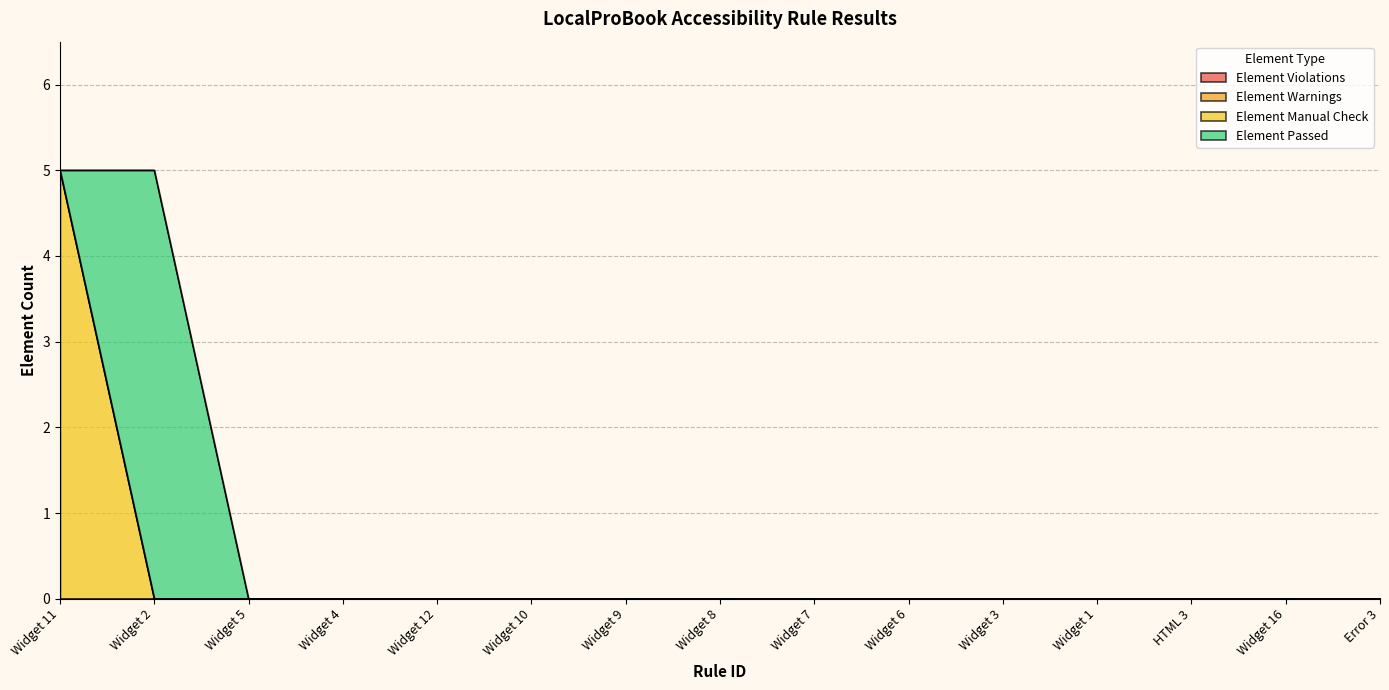

What is the label of the 12th point from the left?

Widget 1